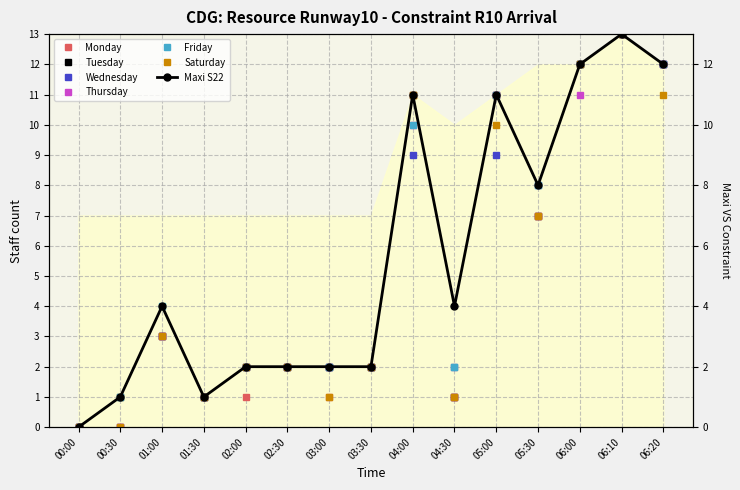

Which label corresponds to the largest value in the chart?

06:10